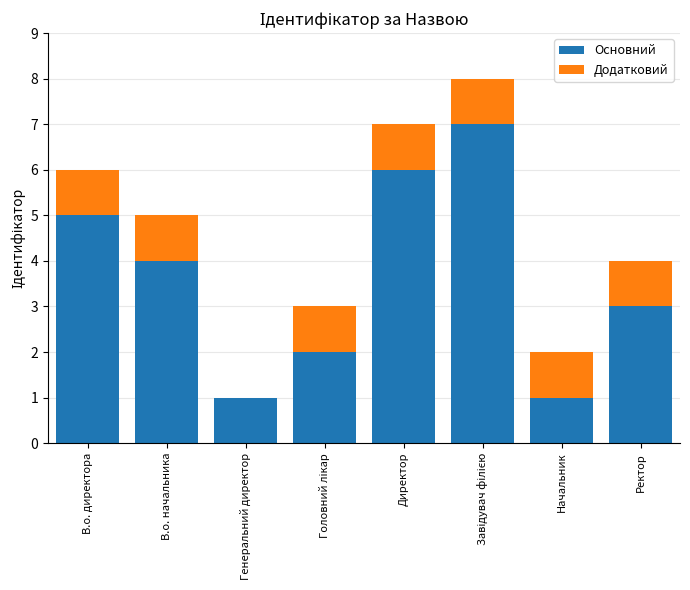

What is the sum of all Основний values?

29